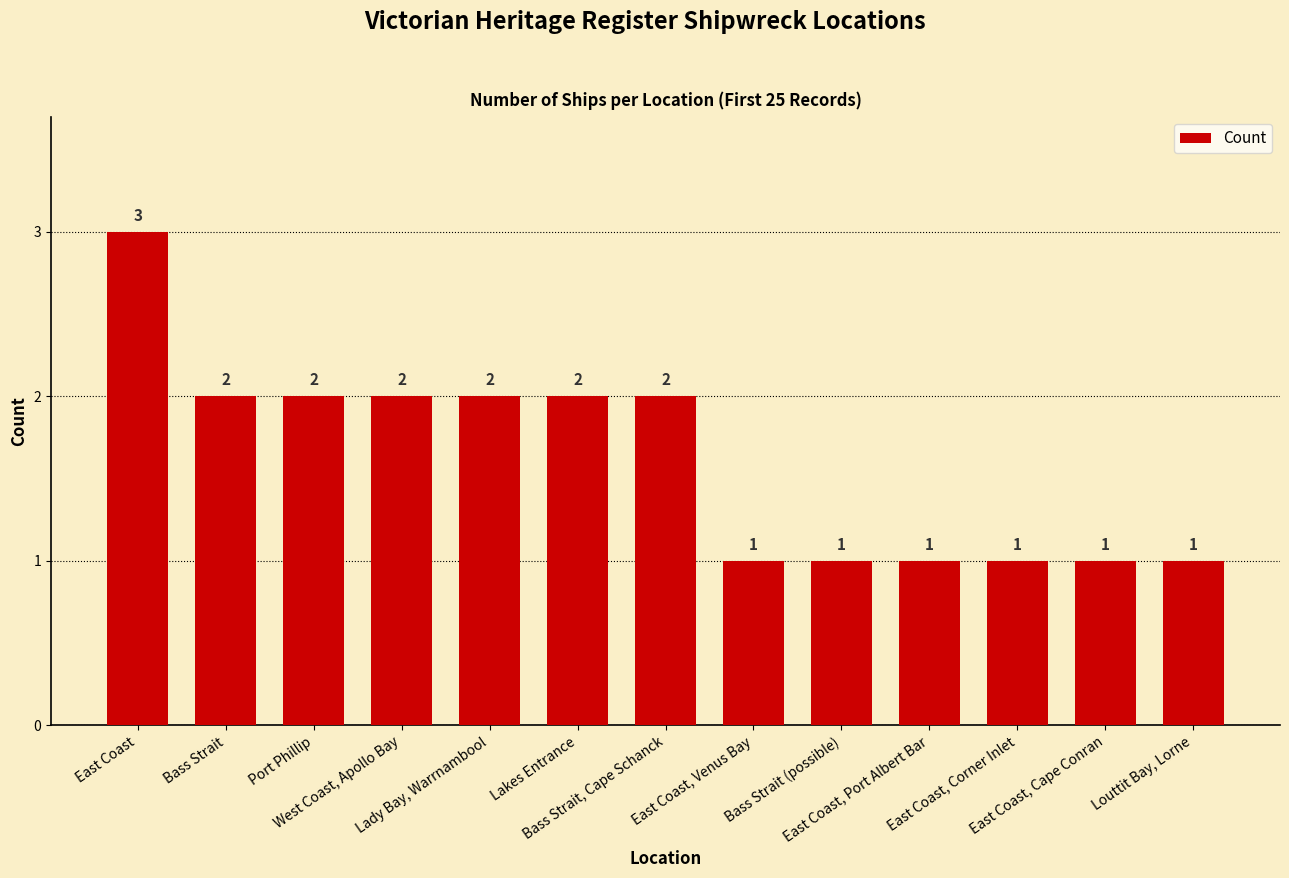

At which category does the chart reach its peak across all series?

East Coast